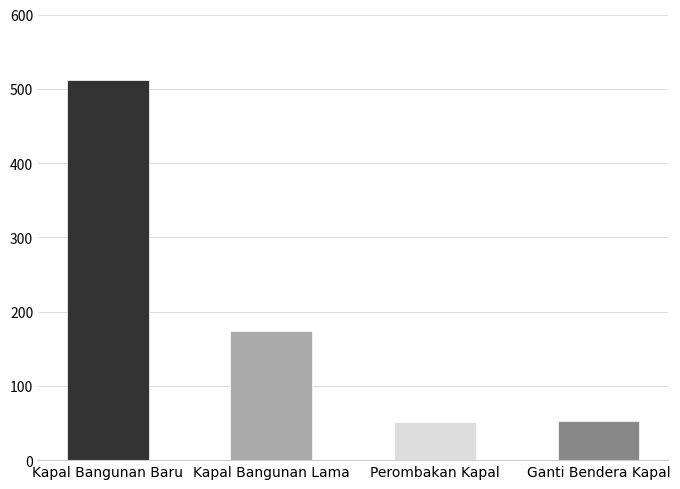

Where does the data first go above 174?

Kapal Bangunan Baru